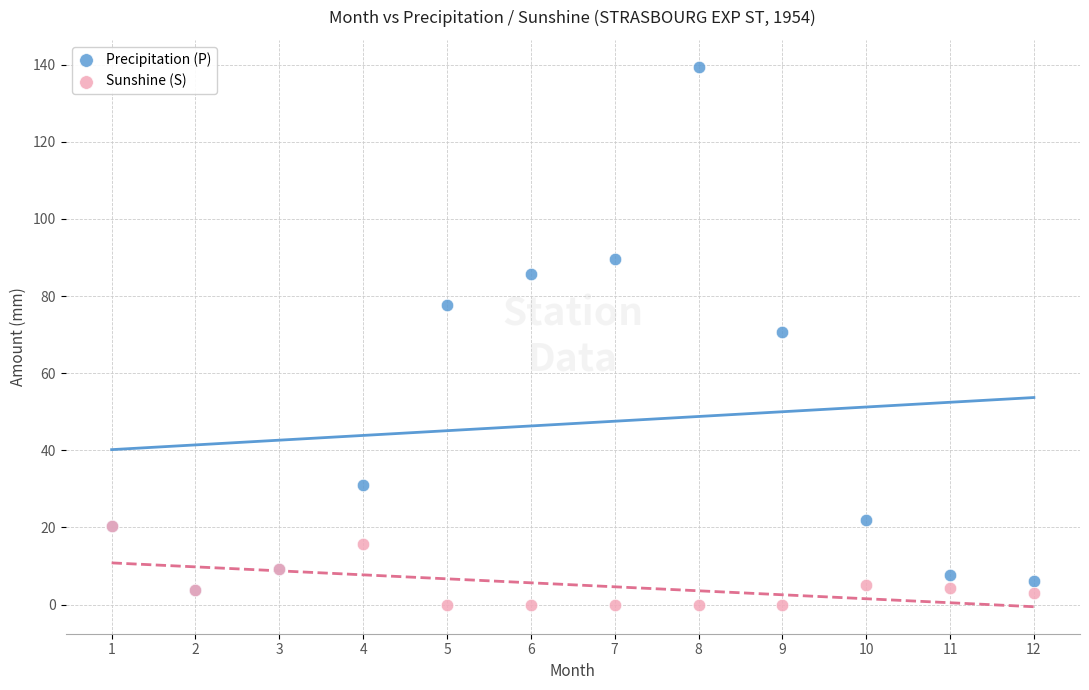

What are all the series names shown in the legend?

Precipitation (P), Sunshine (S)